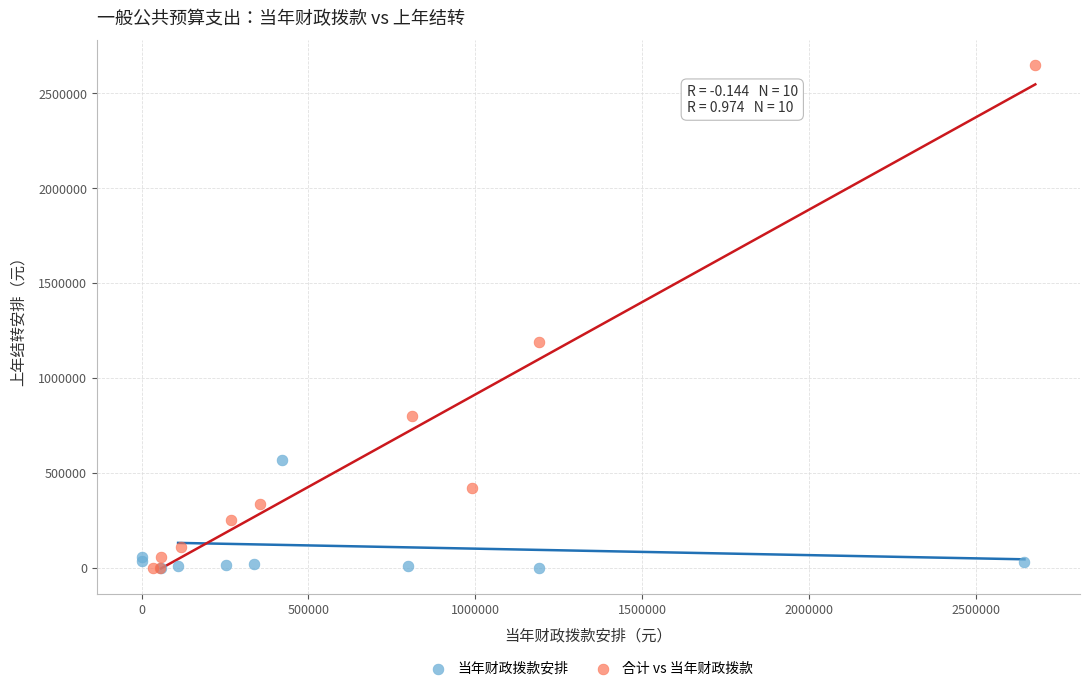

What are all the series names shown in the legend?

当年财政拨款安排, 合计 vs 当年财政拨款